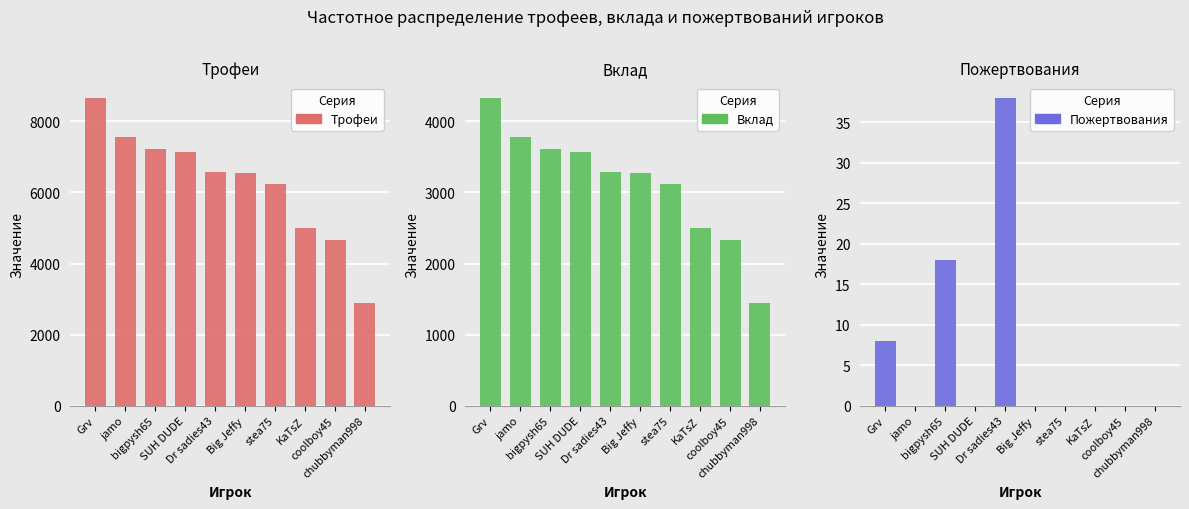

Reading right to left, what are all the values shown in this chart?

Трофеи: 2886	4660	5004	6242	6542	6569	7147	7221	7560	8663
Вклад: 1443	2330	2502	3121	3271	3284	3573	3610	3780	4331
Пожертвования: 0	0	0	0	0	38	0	18	0	8